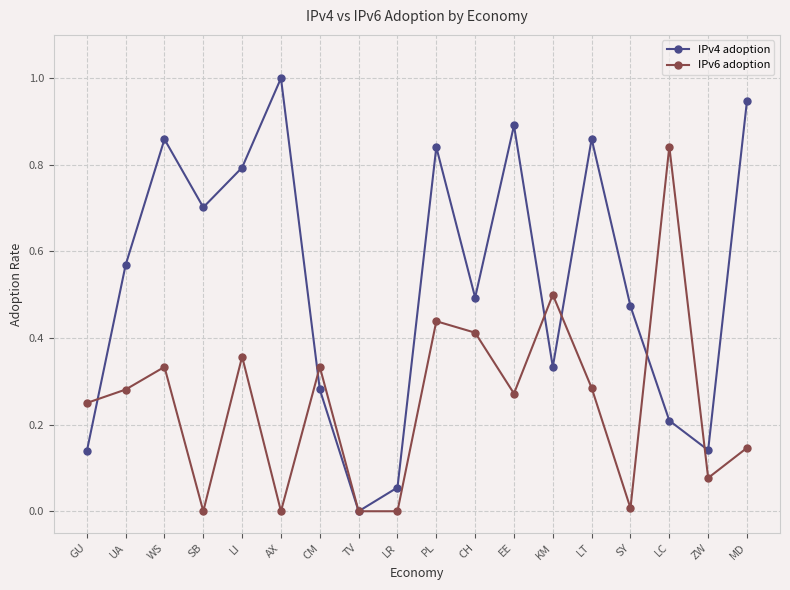

Which series has the largest total across all categories?

IPv4 adoption